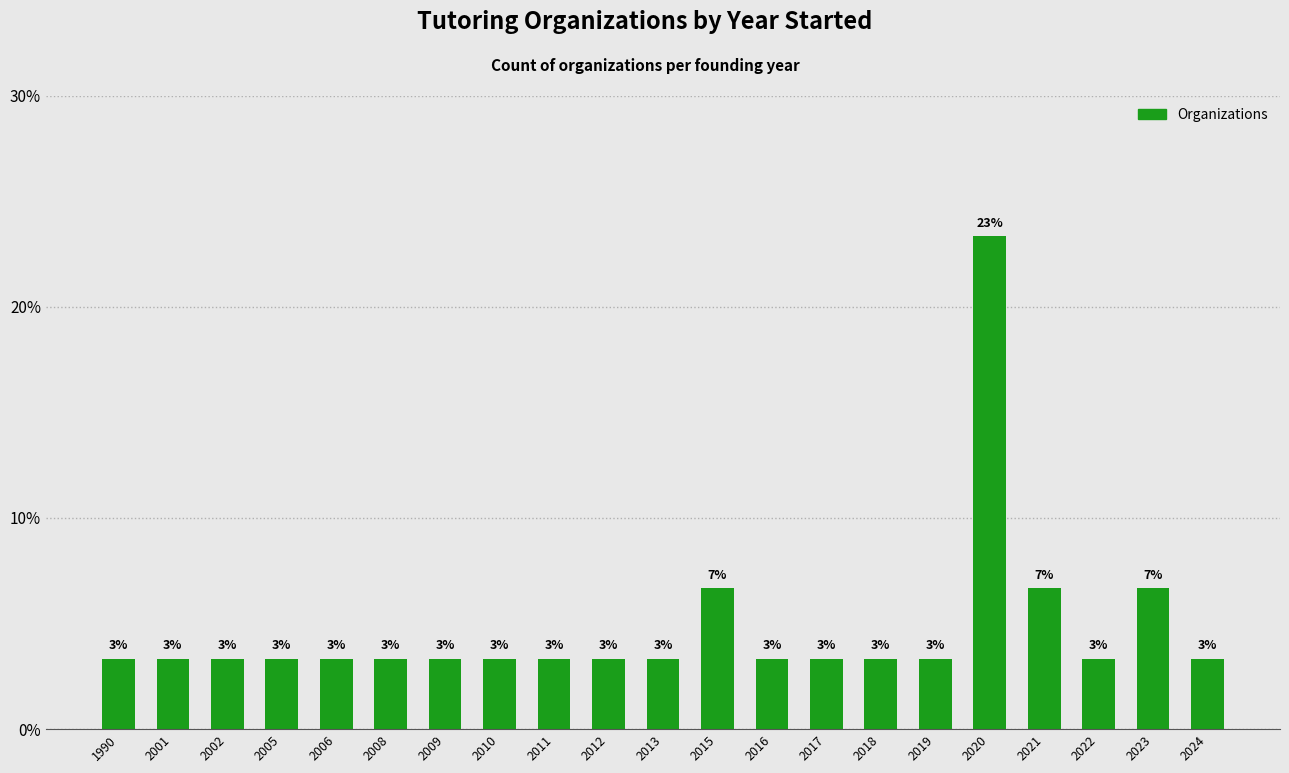

Does the chart contain any negative values?

No